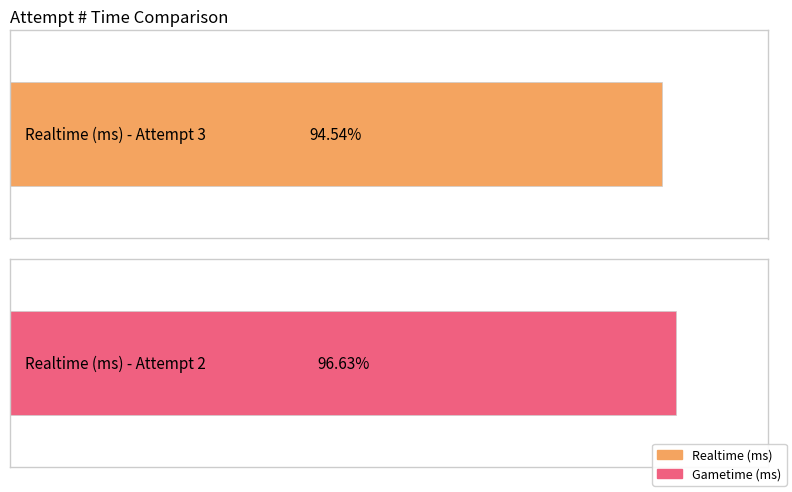

The value of Realtime (ms) at 1 is 0. True or false?

True